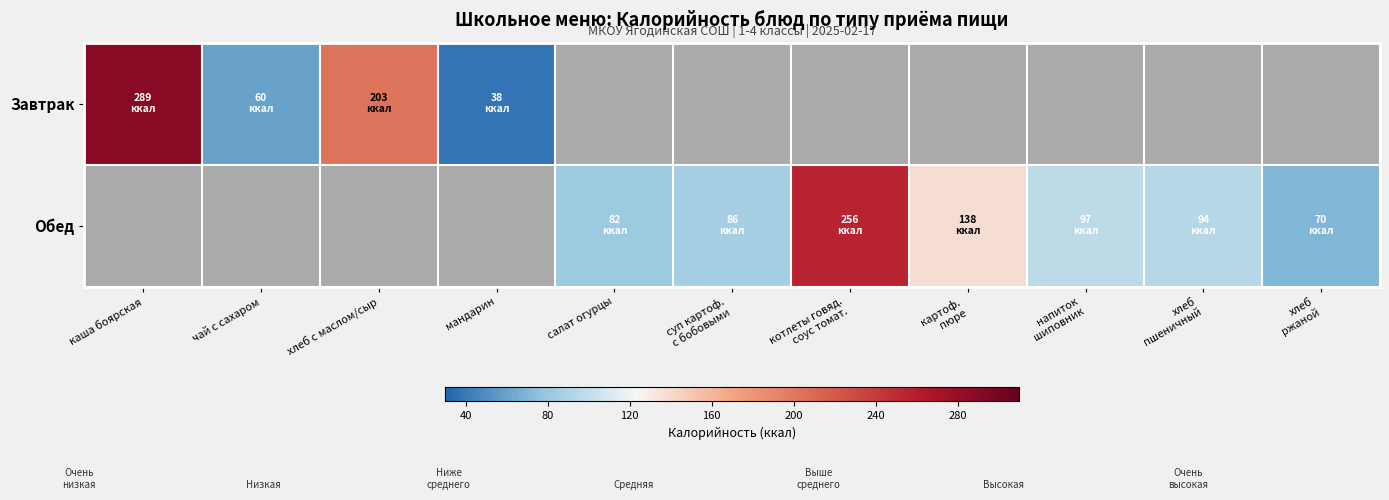

How many categories are shown in the chart?

11